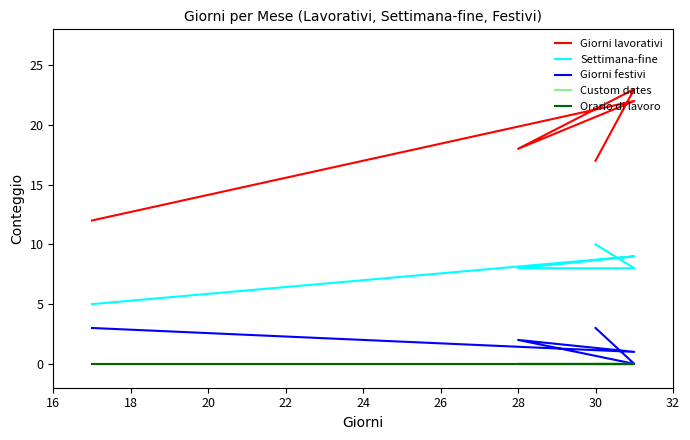

How many values in the Settimana-fine series exceed 8?

2